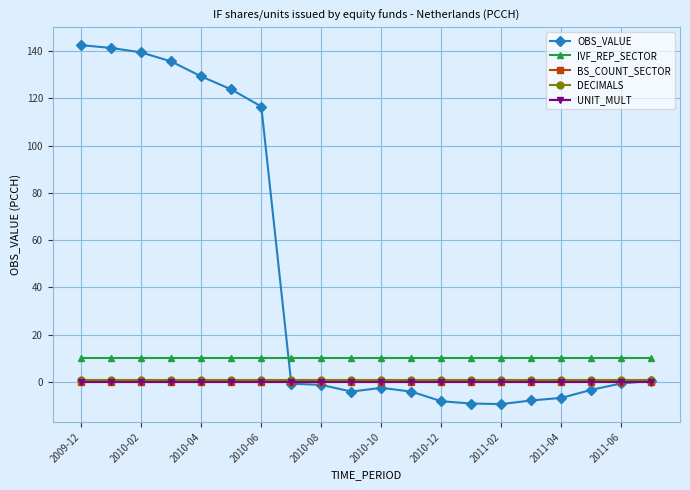

Is this an area chart (filled region under the line)?

No